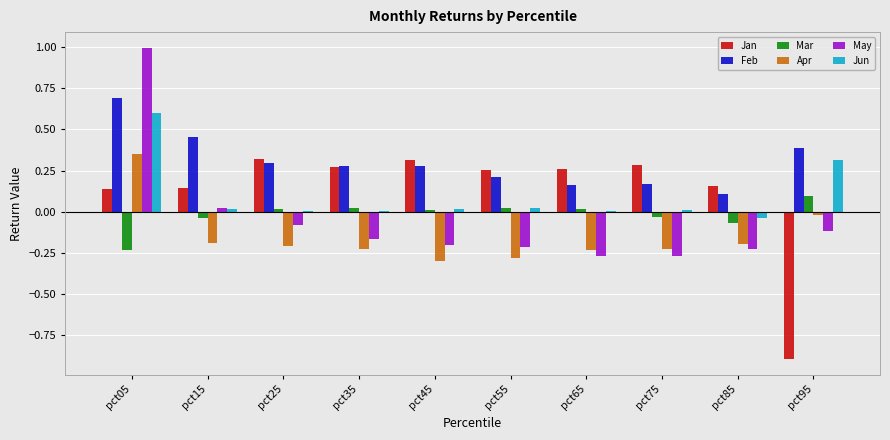

The value of Jun at pct05 is 0.8. True or false?

False